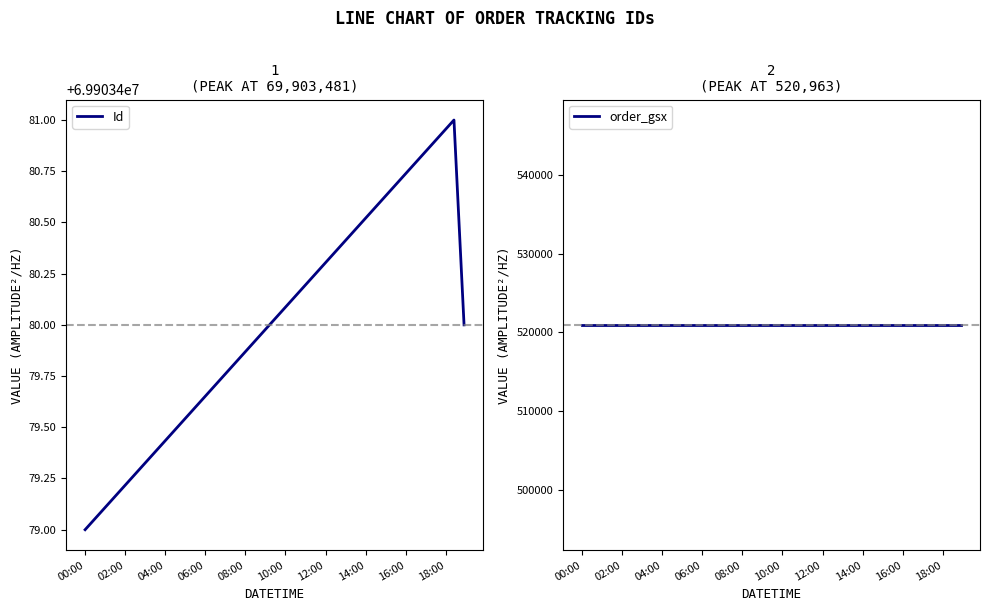

Reading left to right, list all the values displayed in this chart.

Id: 69903479	69903481	69903480
order_gsx: 520963	520963	520963